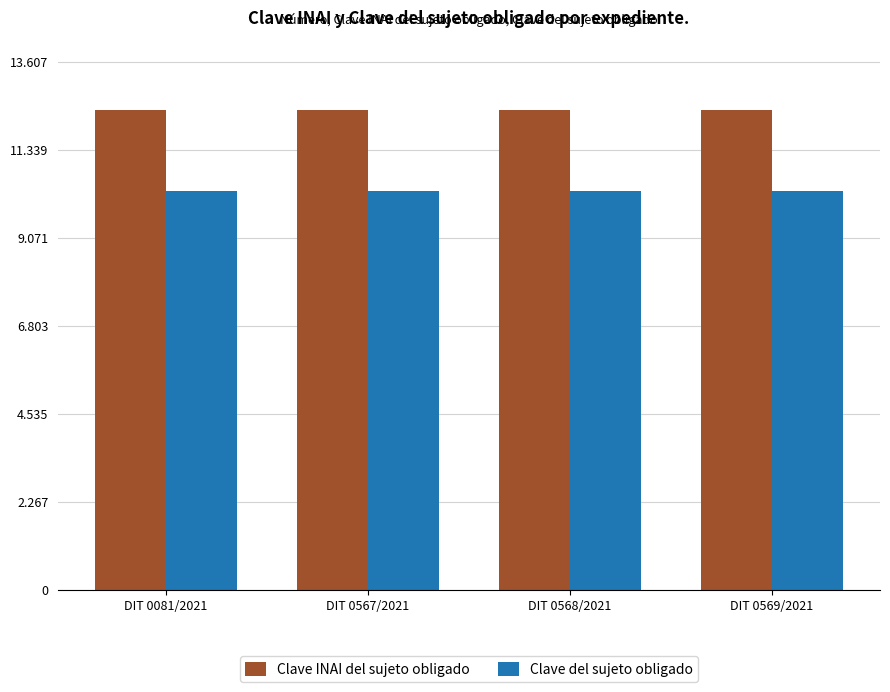

What are all the series names shown in the legend?

Clave INAI del sujeto obligado, Clave del sujeto obligado